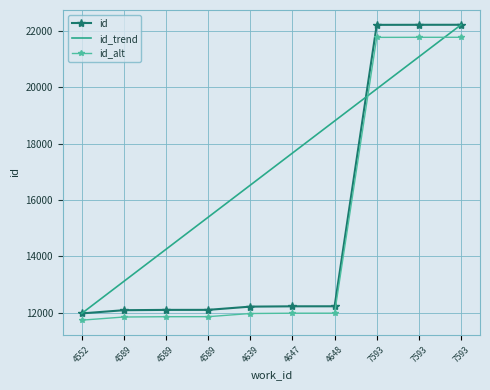

Rank the categories by id value from highest to lowest.

7593, 7593, 7593, 4648, 4647, 4639, 4589, 4589, 4589, 4552